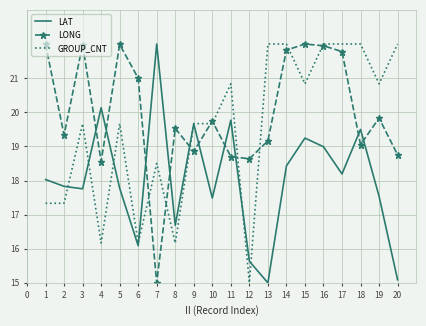

Rank the series by their average value, from highest to lowest.

LONG, GROUP_CNT, LAT